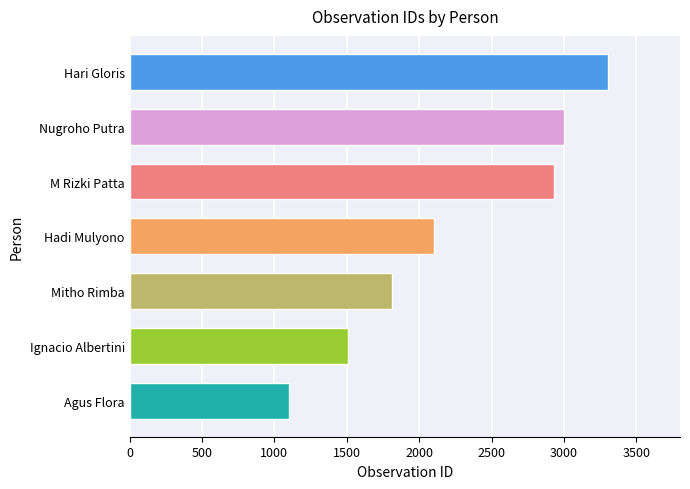

Reading bottom to top, list all the values displayed in this chart.

Agus Flora=1102	Ignacio Albertini=1509	Mitho Rimba=1809	Hadi Mulyono=2104	M Rizki Patta=2930	Nugroho Putra=3002	Hari Gloris=3306